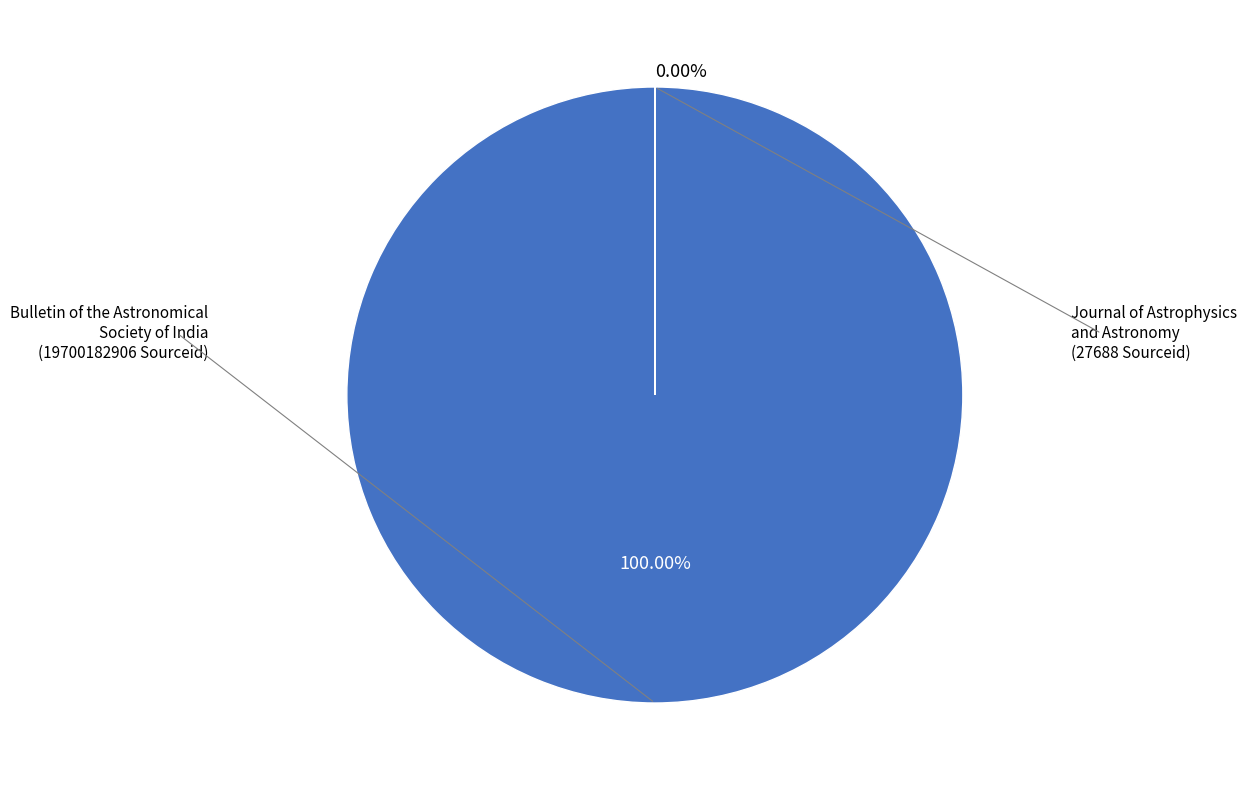

Which category accounts for the majority?

Bulletin of the Astronomical Society of India (Rank 1)